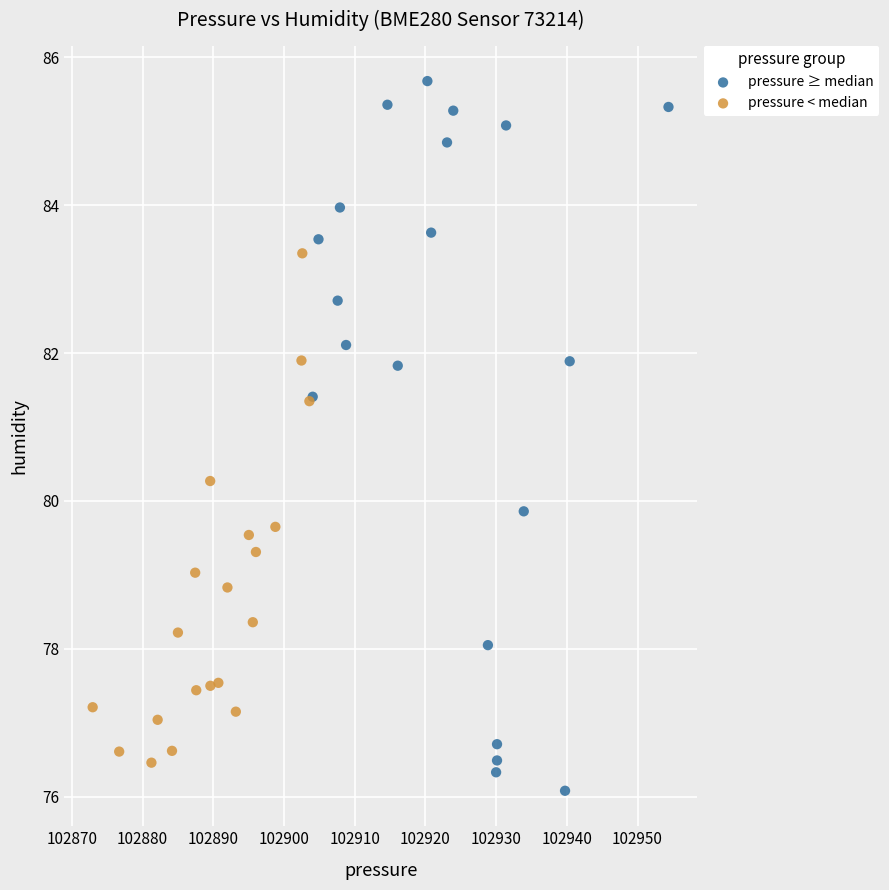

Which series has the largest Y range (max minus min)?

pressure ≥ median